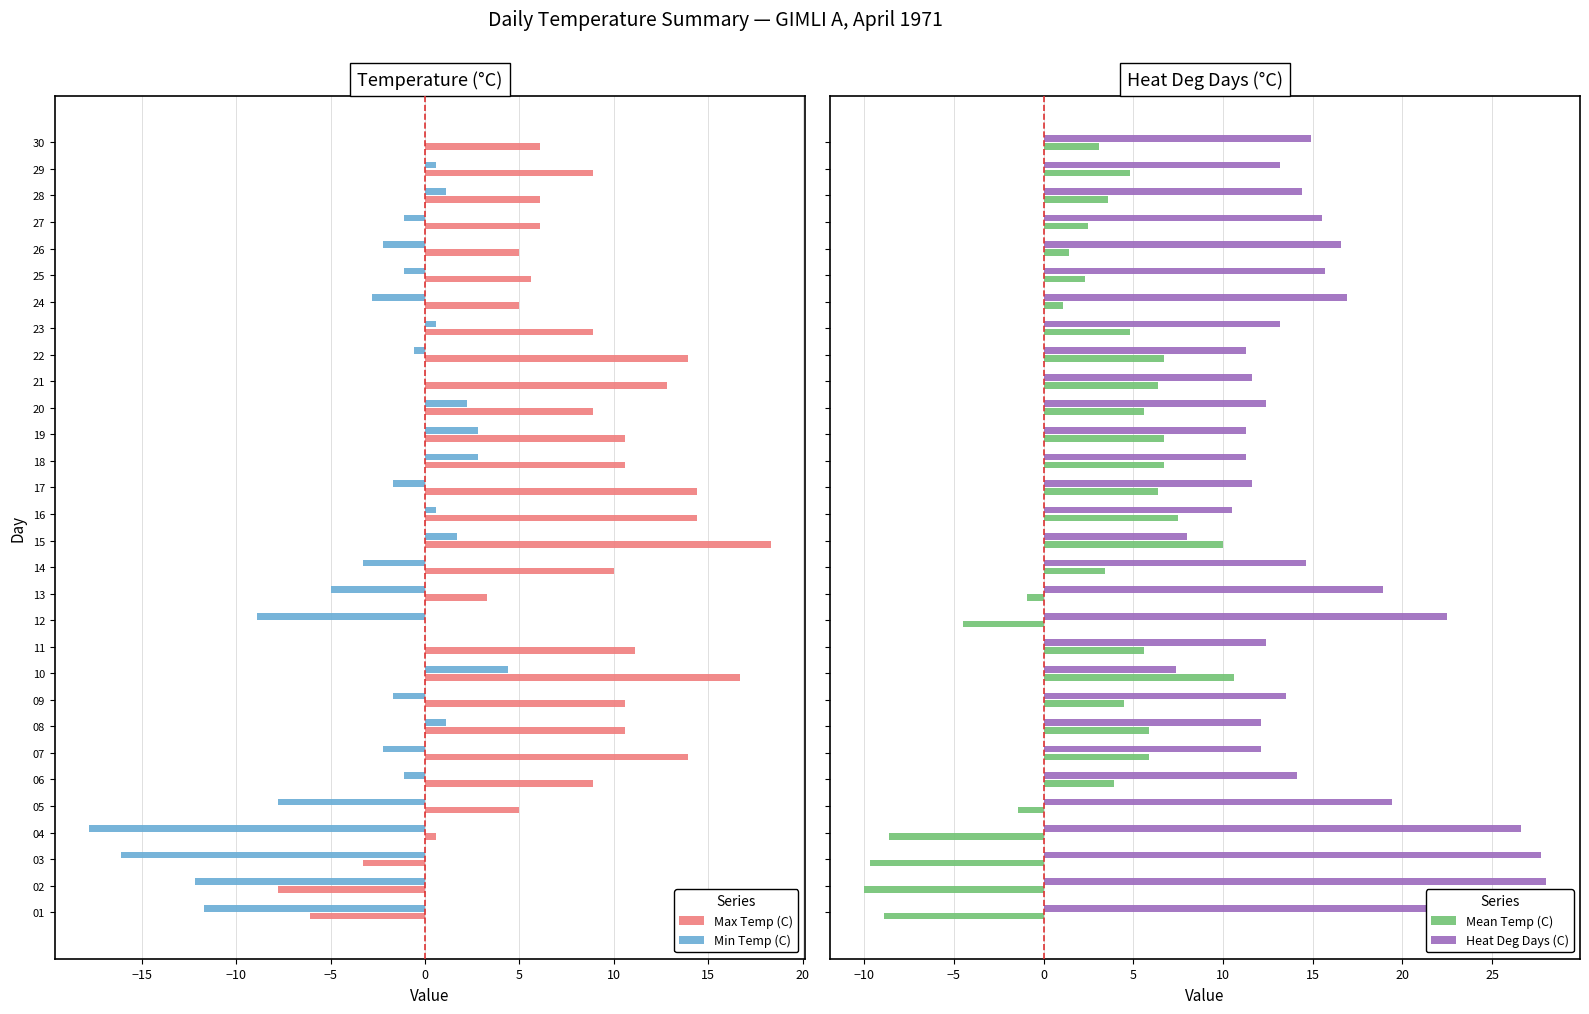

How many groups of bars are there?

30